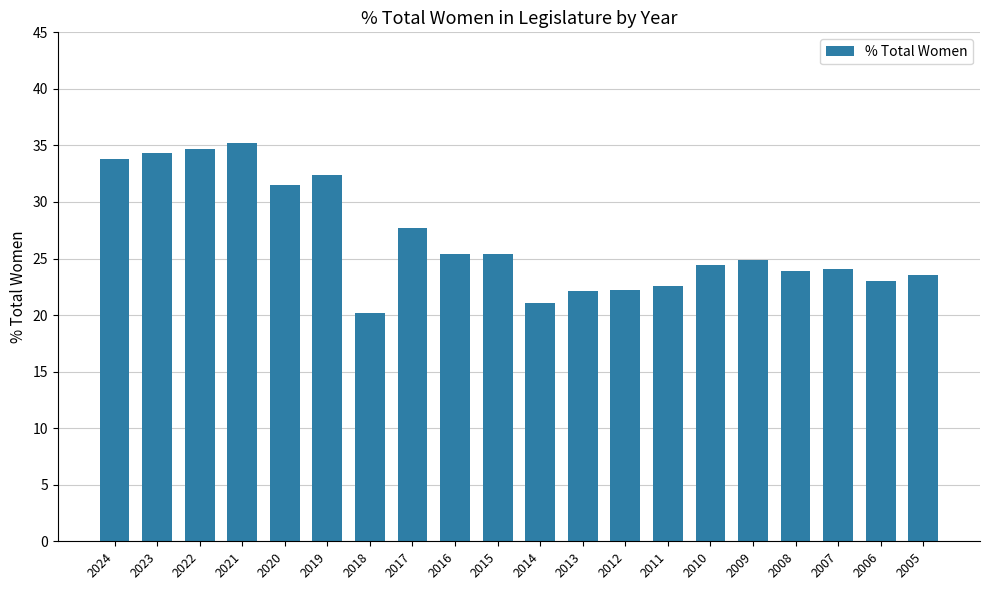

The value at 2007 is 24.1. True or false?

True